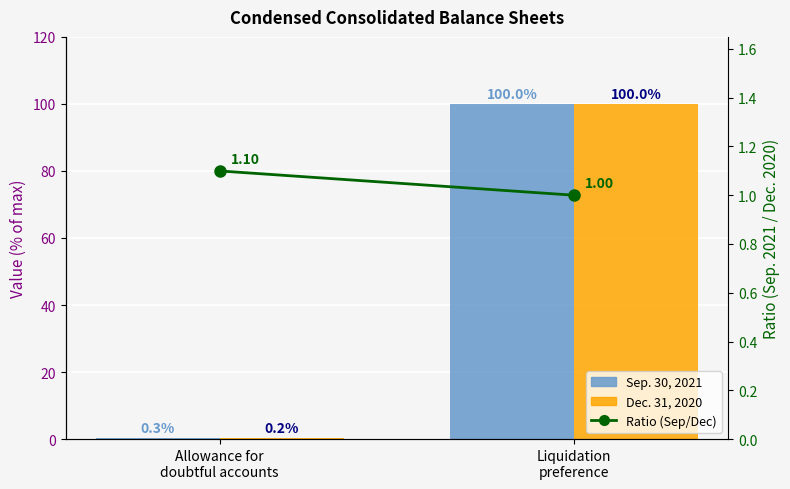

At which label does Dec. 31, 2020 first exceed 99?

Liquidation
preference